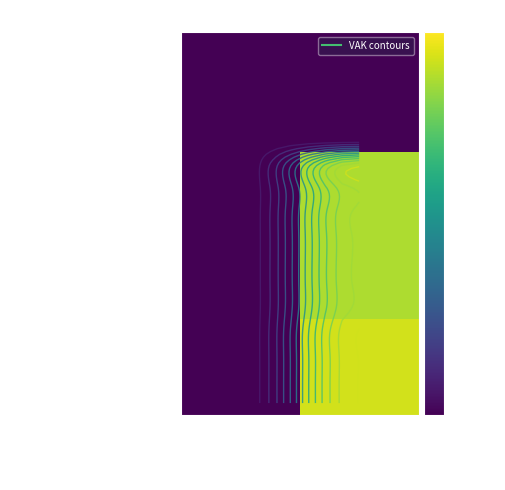

At which category is the sum across all series the highest?

PA0-1PEX2BC-WT